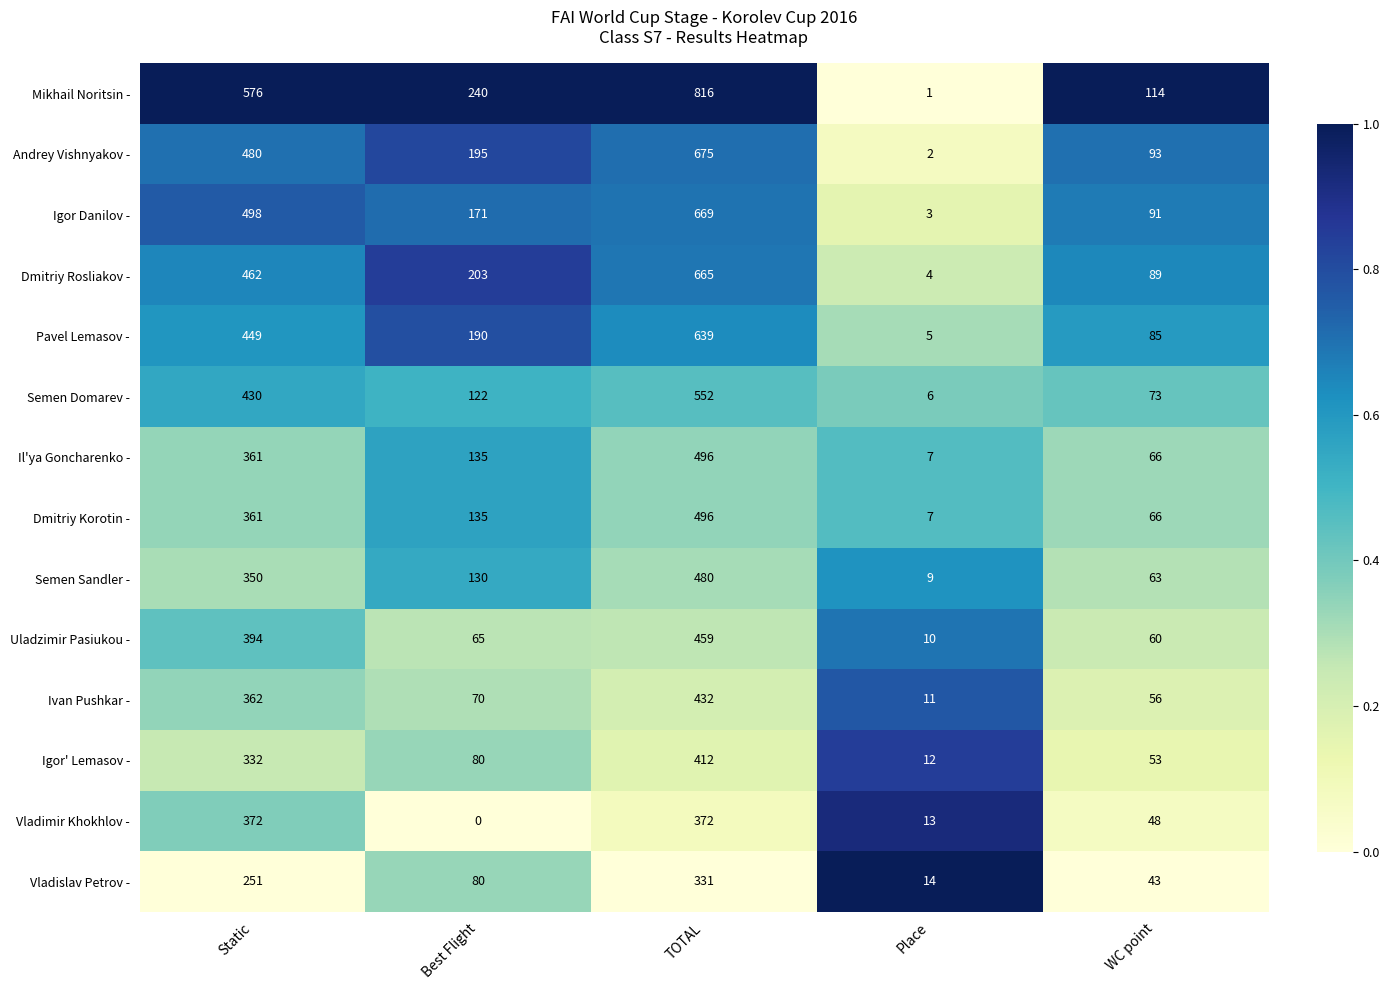

At which category is the sum across all series the highest?

TOTAL